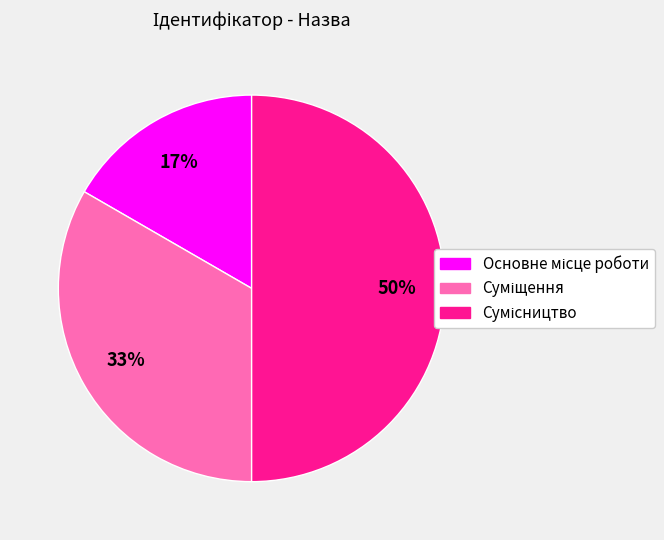

How many slices are in this pie chart?

3